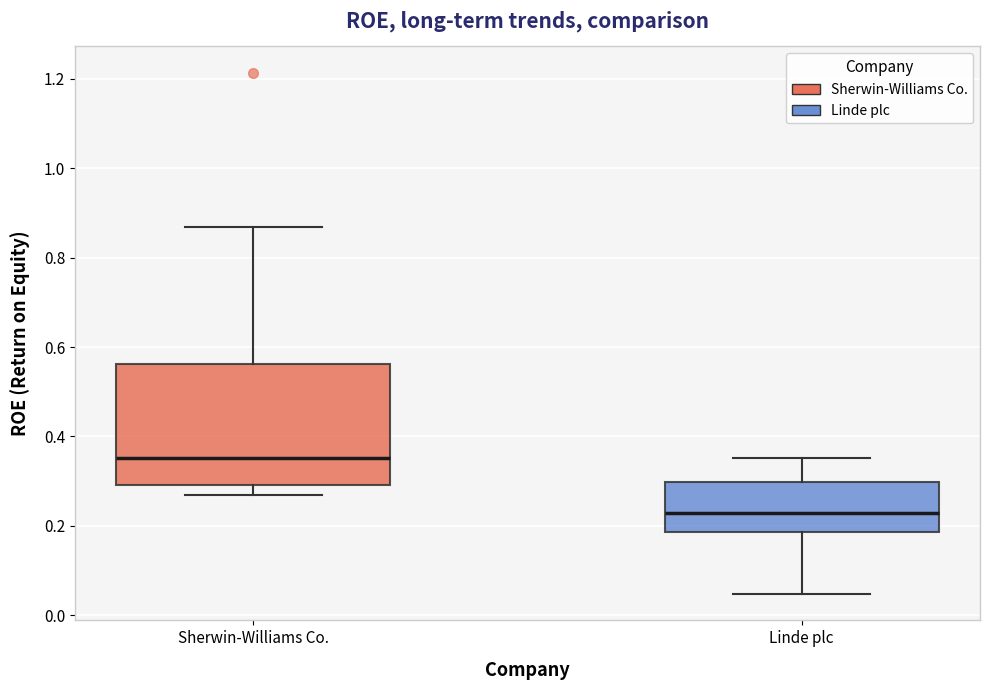

Which box is the tallest, from its lower edge to its upper edge?

Sherwin-Williams Co.